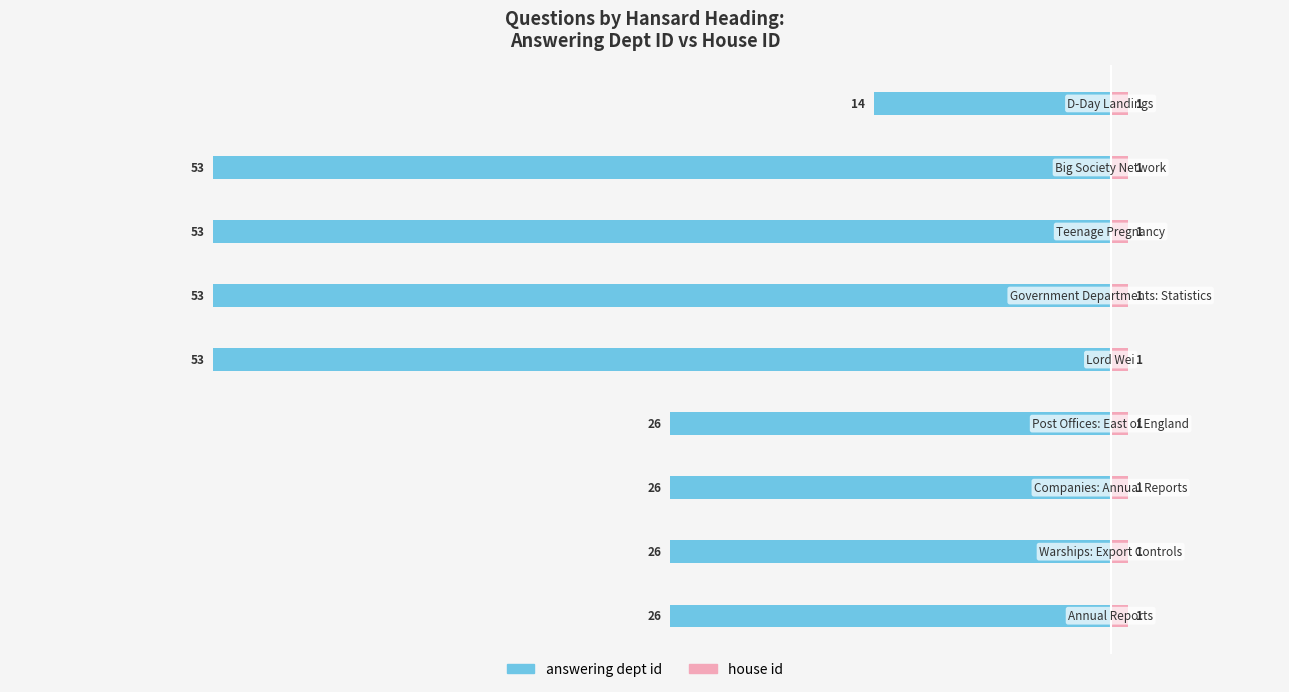

Which series has the widest spread of values?

answering dept id